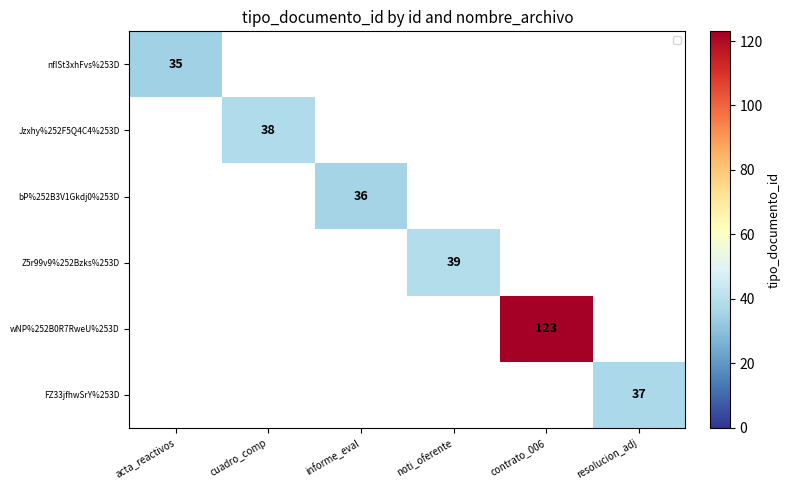

Is the value of Jzxhy%252F5Q4C4%253D at cuadro_comp greater than the value of nfISt3xhFvs%253D at informe_eval?

No